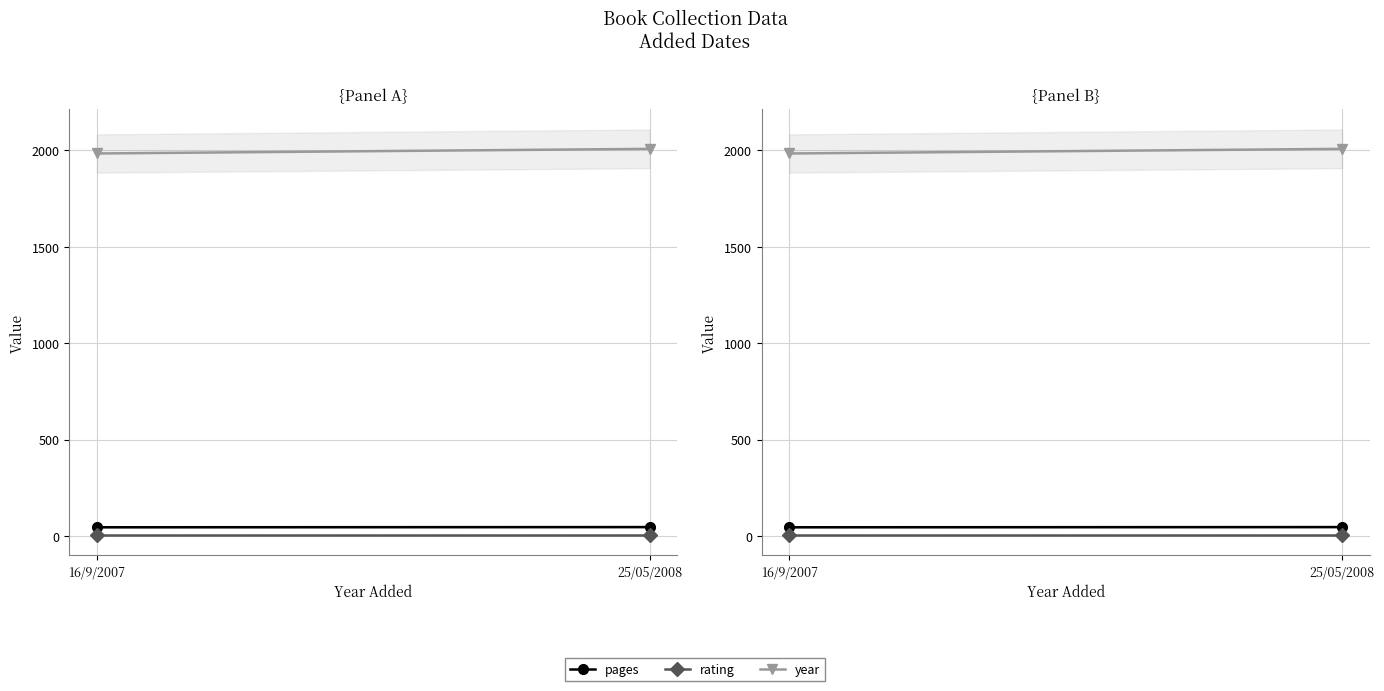

What is the difference between the highest and lowest values at 16/9/2007?

1979